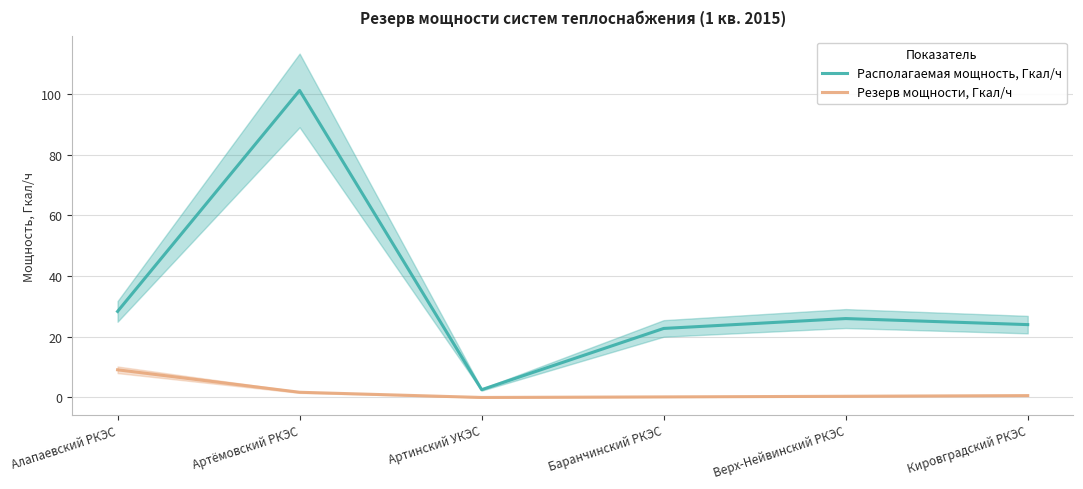

What is the label of the 3rd point from the left?

Артинский УКЭС